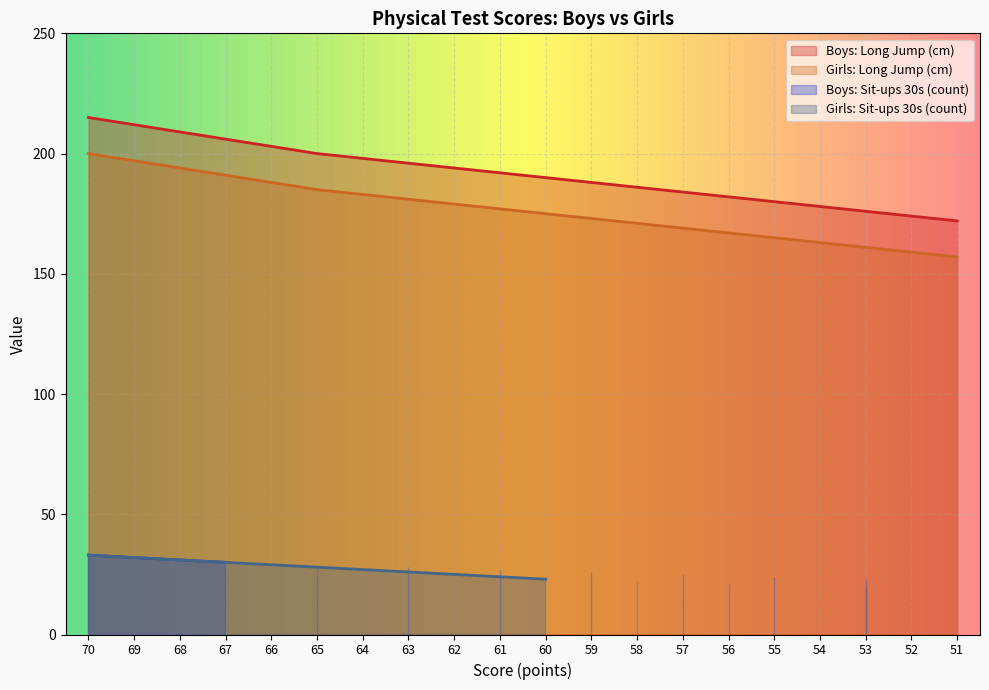

What is the highest value of the Girls: Long Jump (cm) series?

200